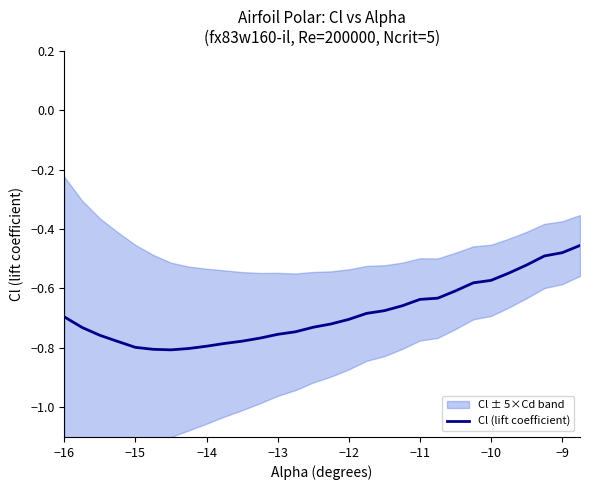

True or false: Cl (lift coefficient) has a value of -0.8 at −15.

True